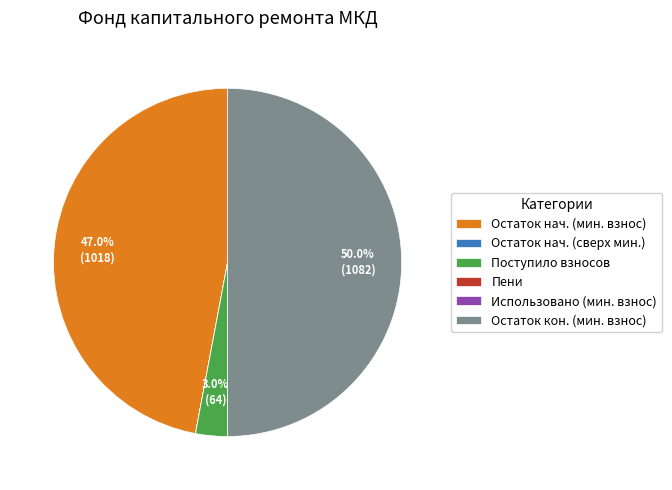

To the nearest percent, what is the difference between the largest and smallest slice percentages?

50%